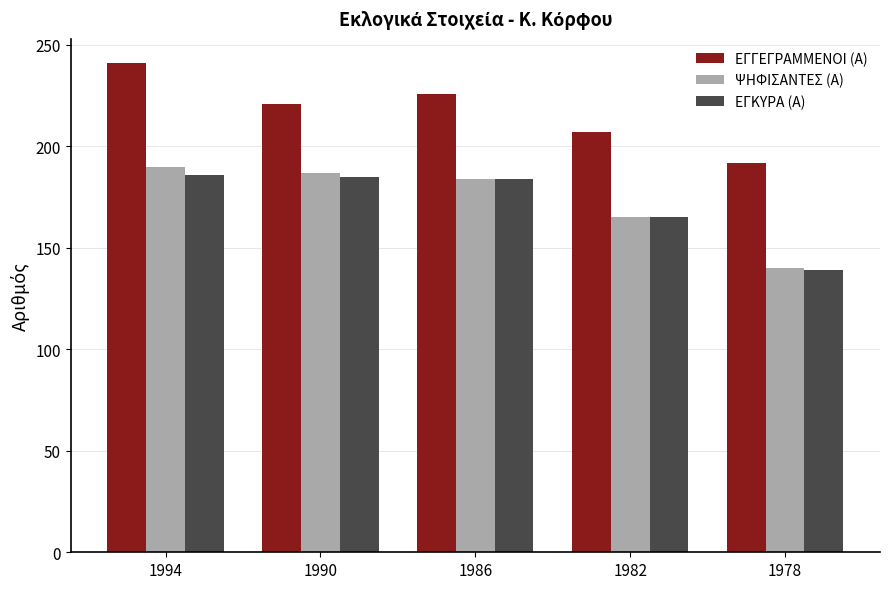

Count the ΕΓΓΕΓΡΑΜΜΕΝΟΙ (Α) values in the range 207 to 226.

3